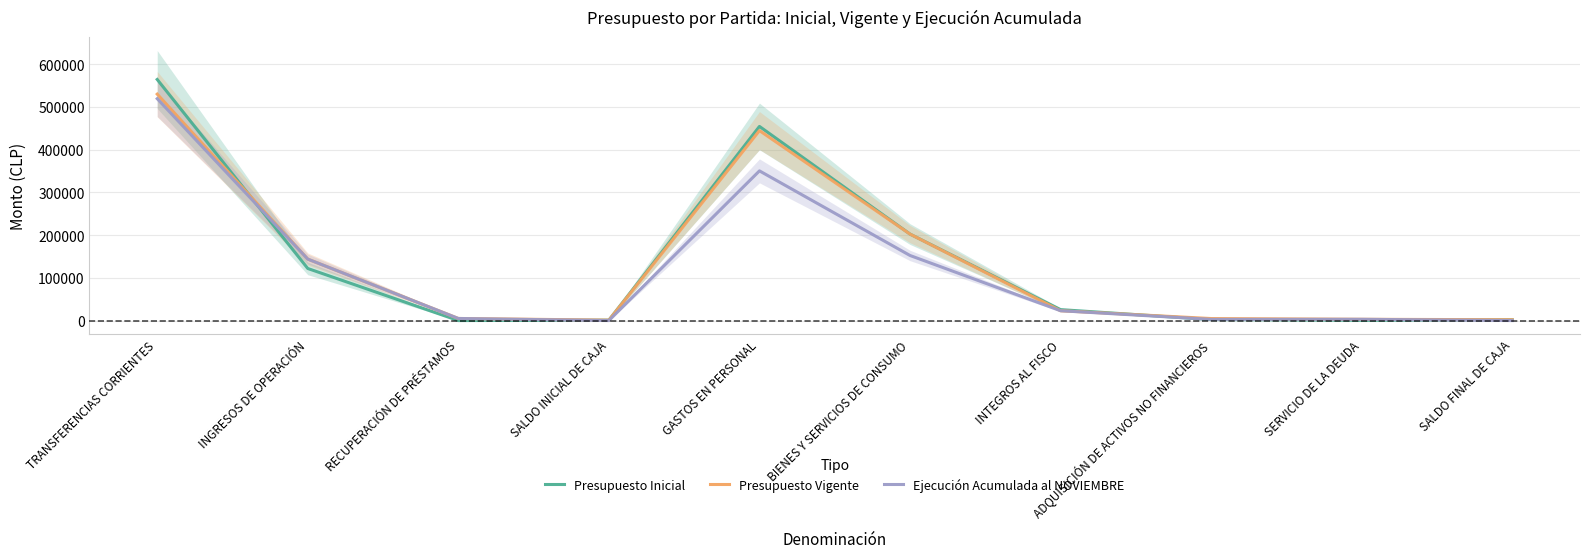

At which label does Presupuesto Vigente reach its peak?

TRANSFERENCIAS CORRIENTES